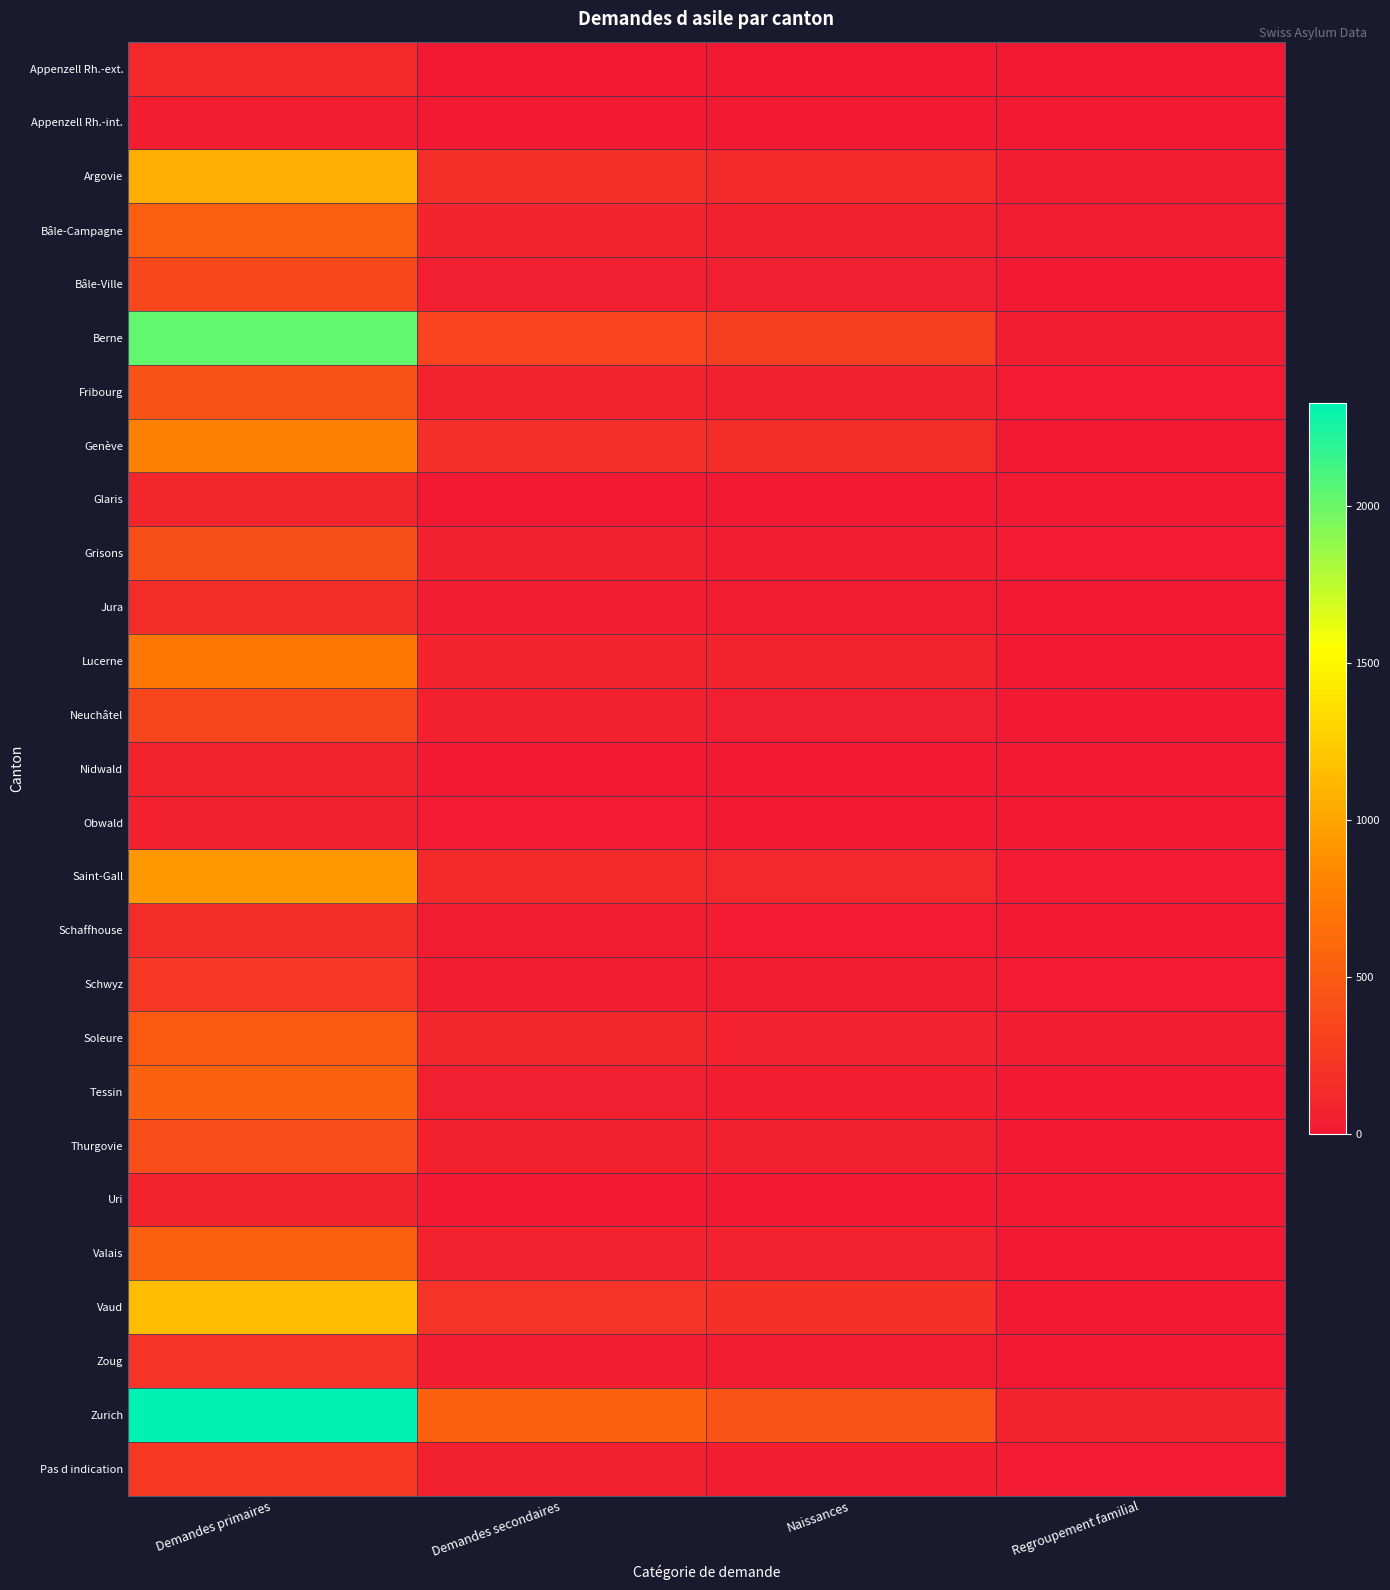

At how many categories does at least one series exceed 1079?

1